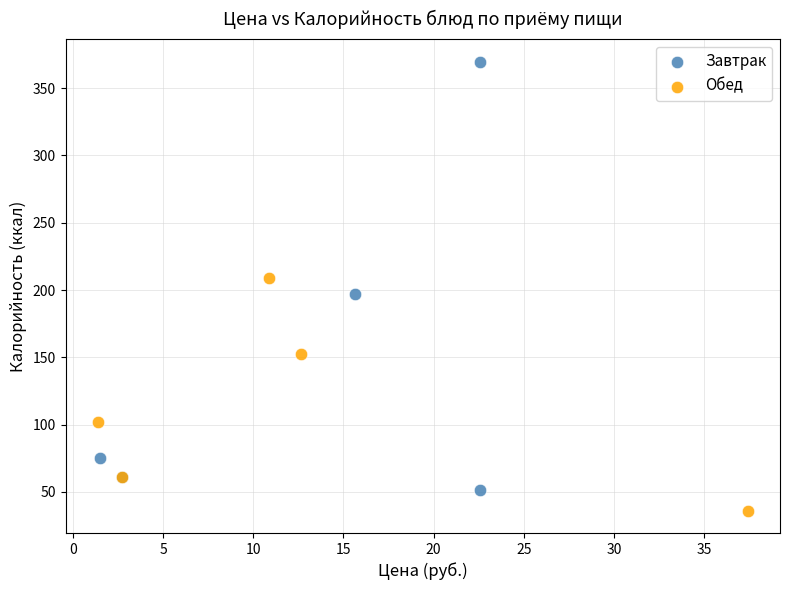

Which series reaches the minimum Y coordinate?

Обед